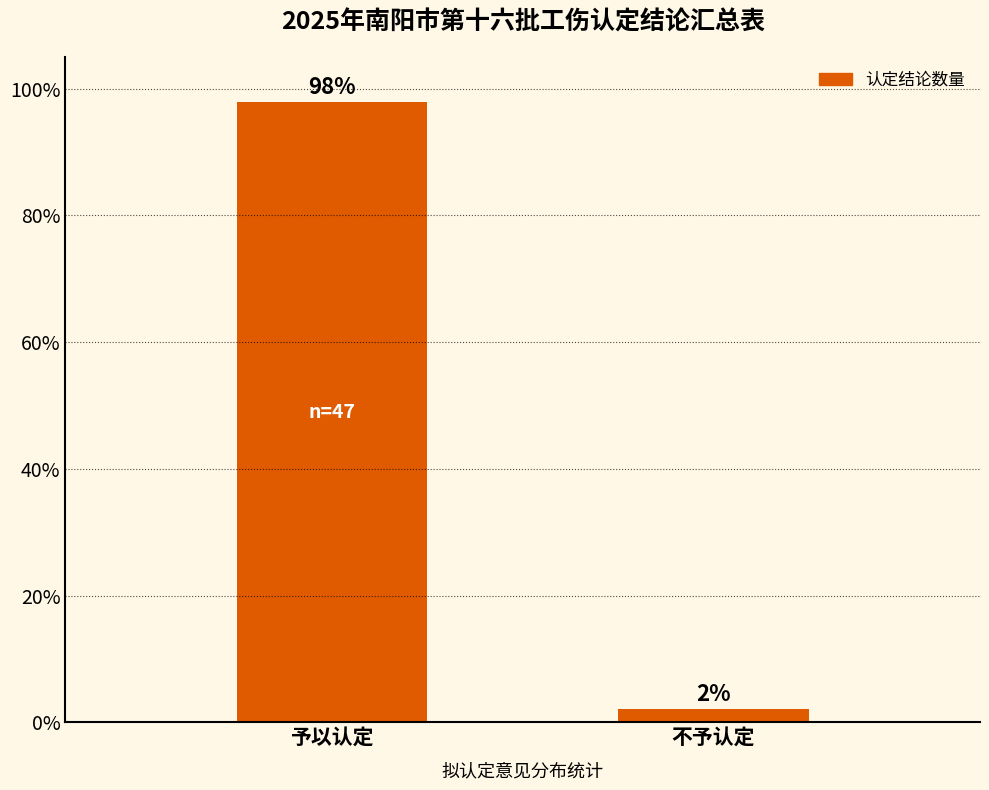

Where is the data nearest to the value 49?

不予认定